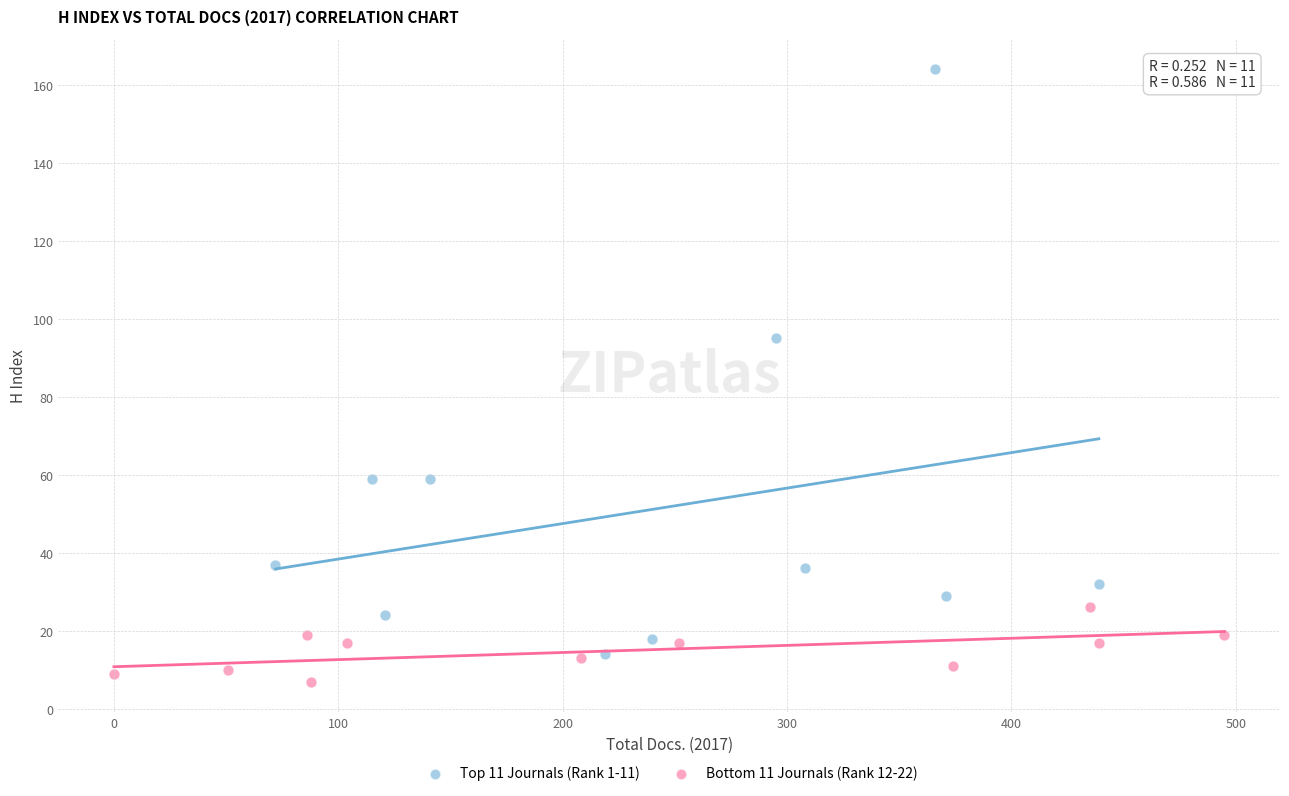

Which series has the widest spread of Y values?

Top 11 Journals (Rank 1-11)